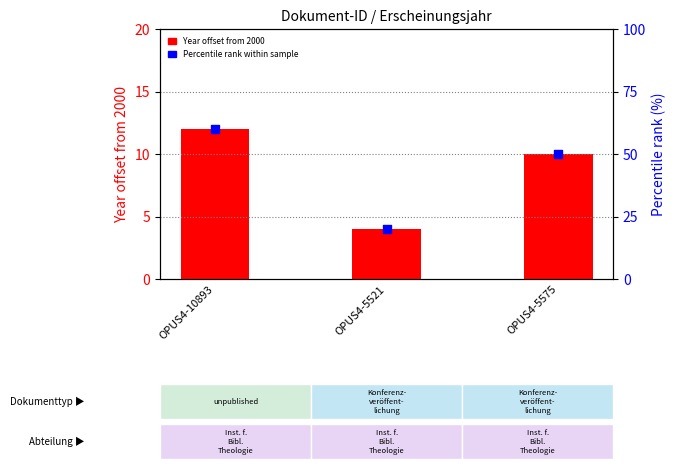

Which series has the largest total across all categories?

Percentile rank within sample